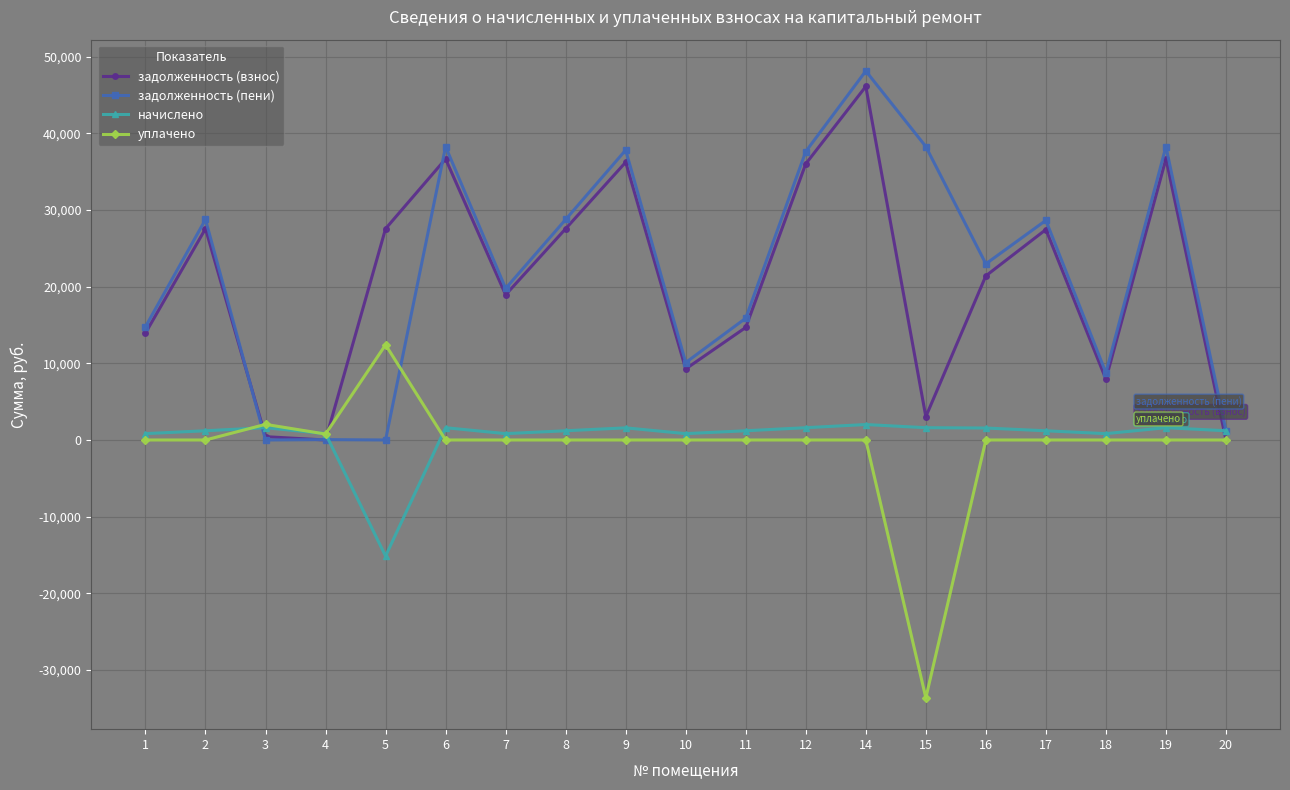

At 2, list the series in order from largest to smallest.

задолженность (пени), задолженность (взнос), начислено, уплачено